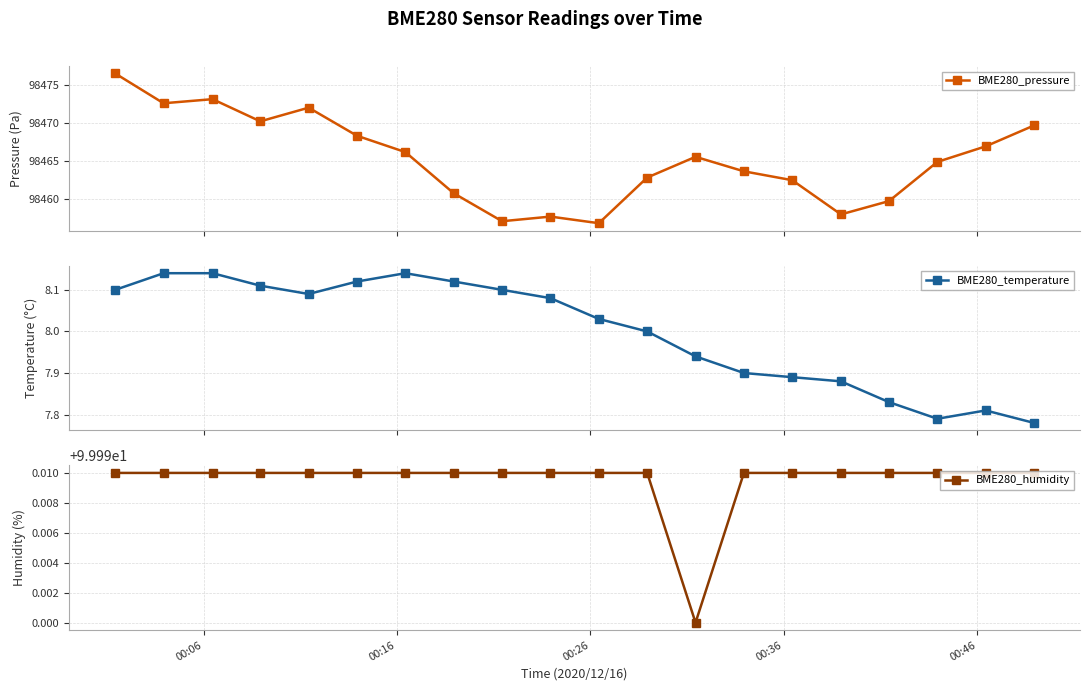

True or false: BME280_pressure has more than 2 points higher than both neighbors.

True